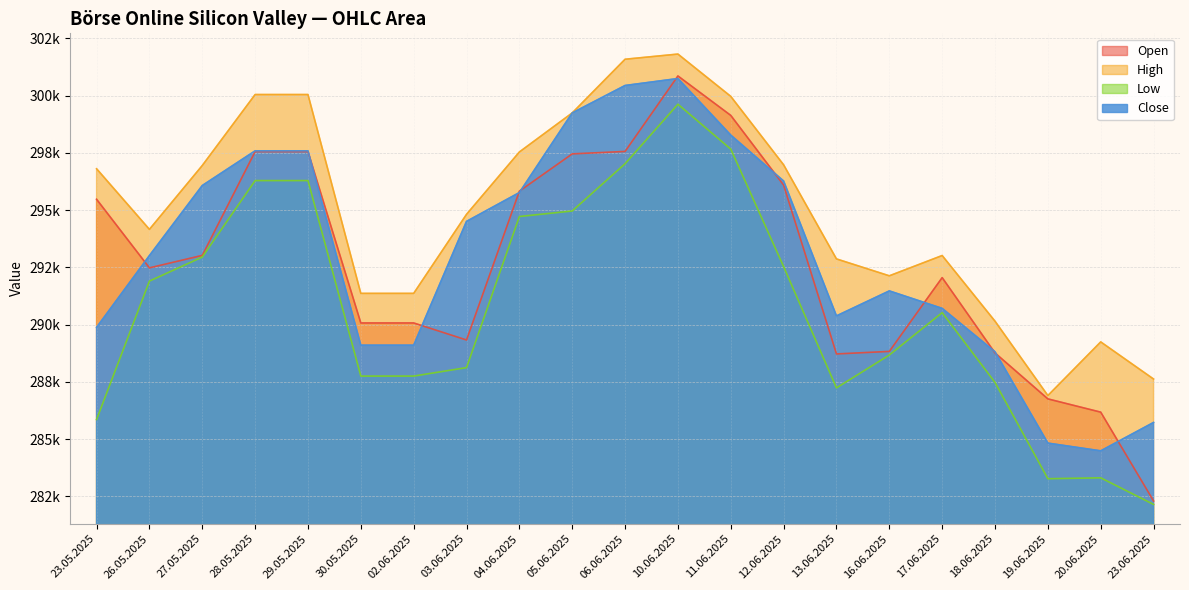

What is the sum of all High values?

6194604